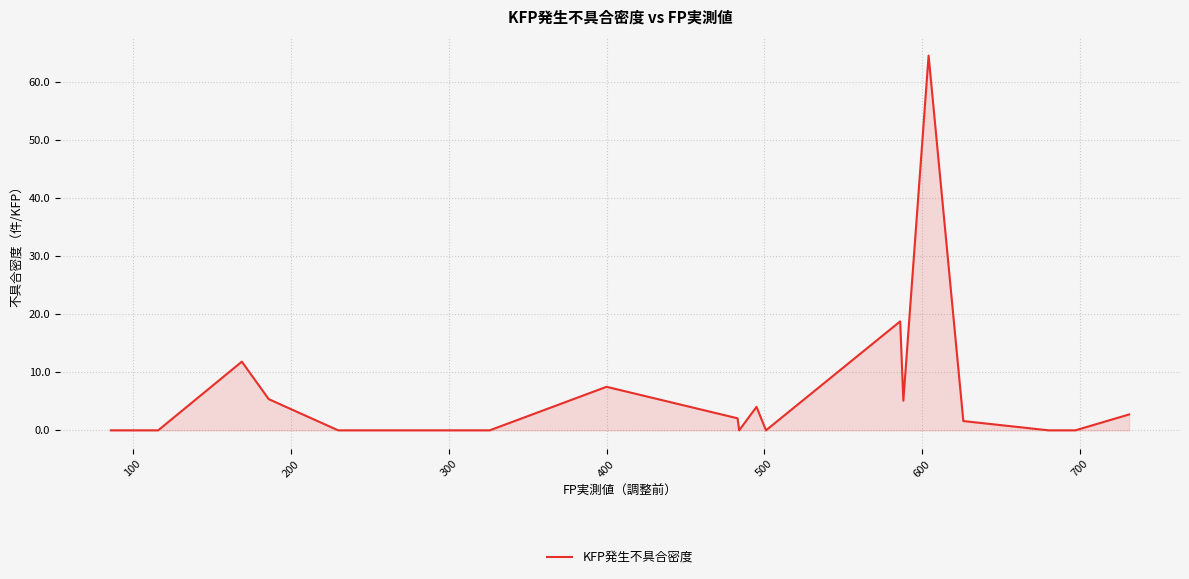

What is the difference between the maximum and second lowest values?

64.6